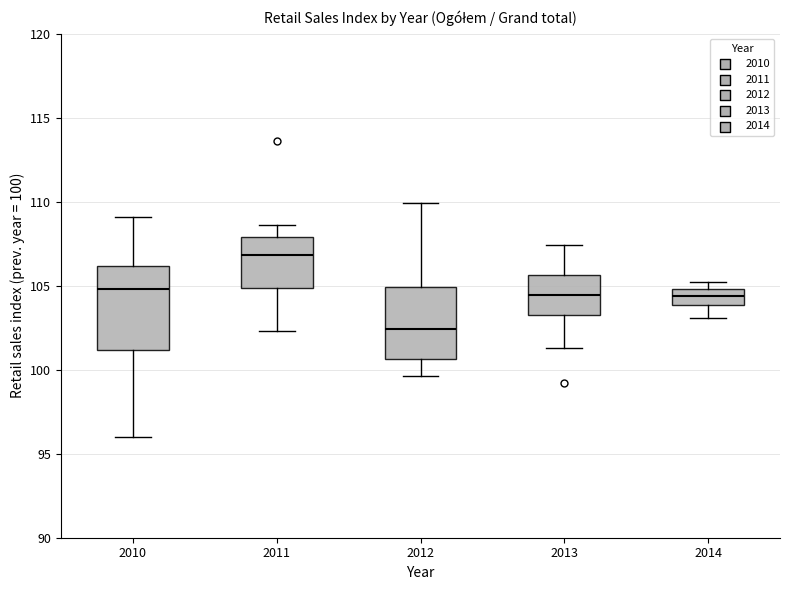

Which box is the tallest, from its lower edge to its upper edge?

2010